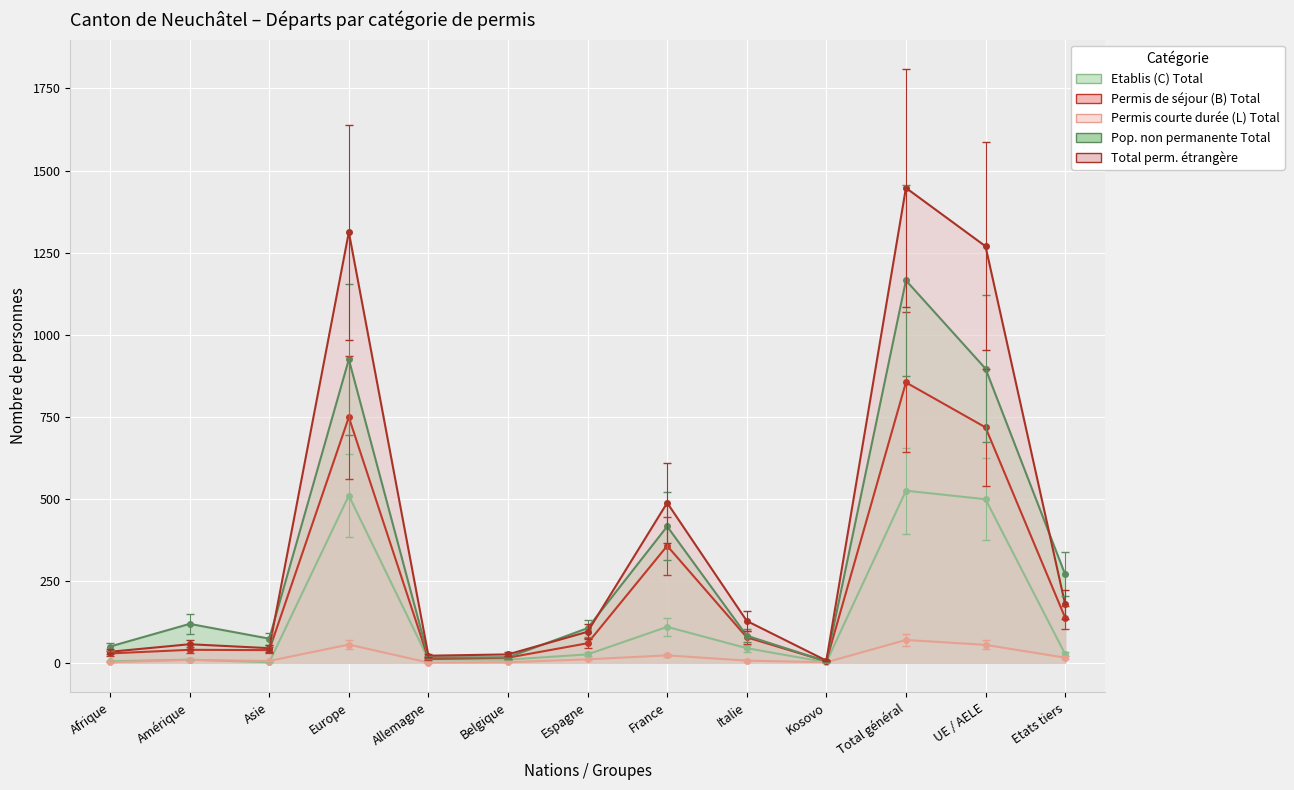

What is the difference between the Permis courte durée (L) Total values at Afrique and France?

21.0